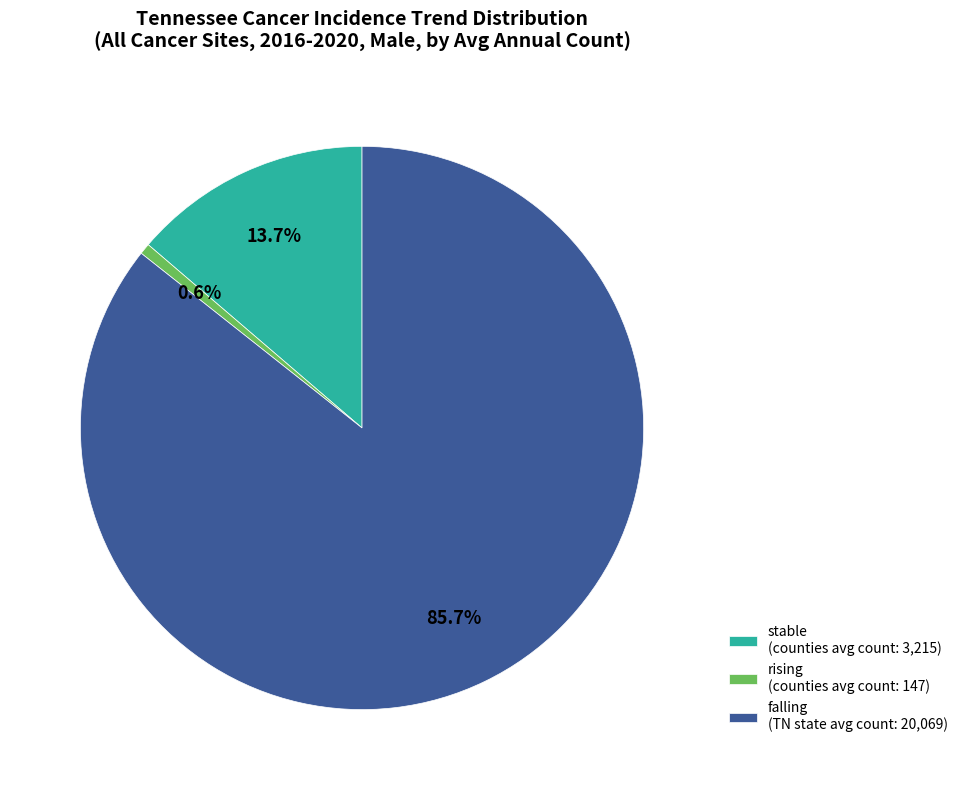

How many segments does this pie chart have?

3